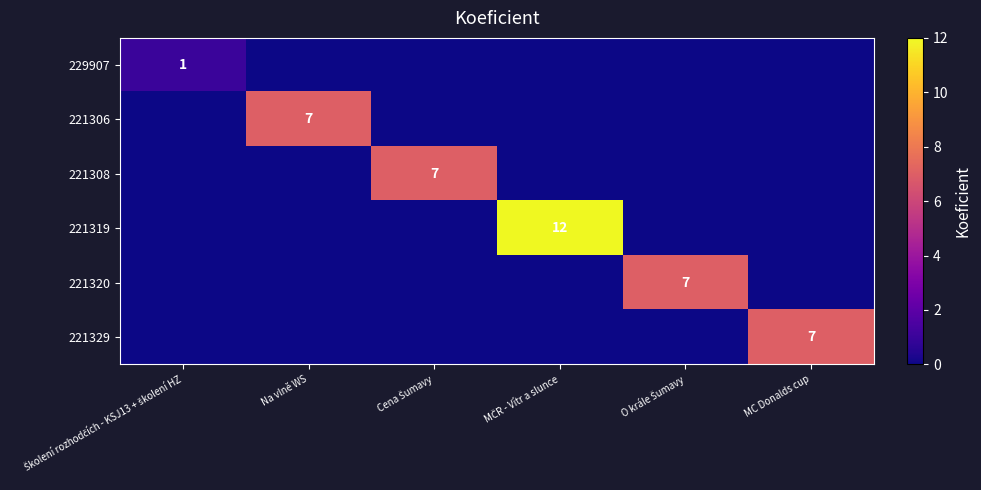

Count the number of categories in the chart.

6